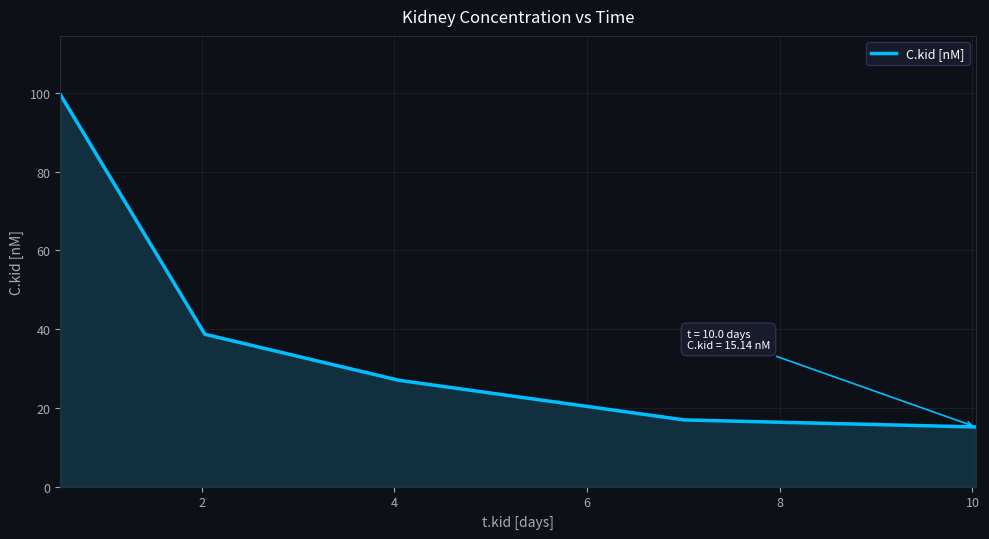

What is the maximum value shown in the chart?

99.5